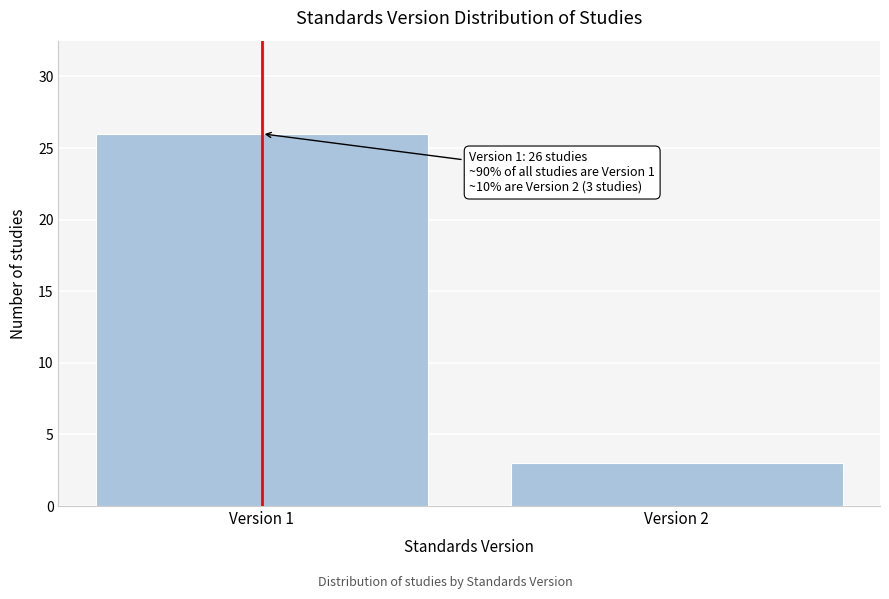

Reading left to right, list all the values displayed in this chart.

26	3